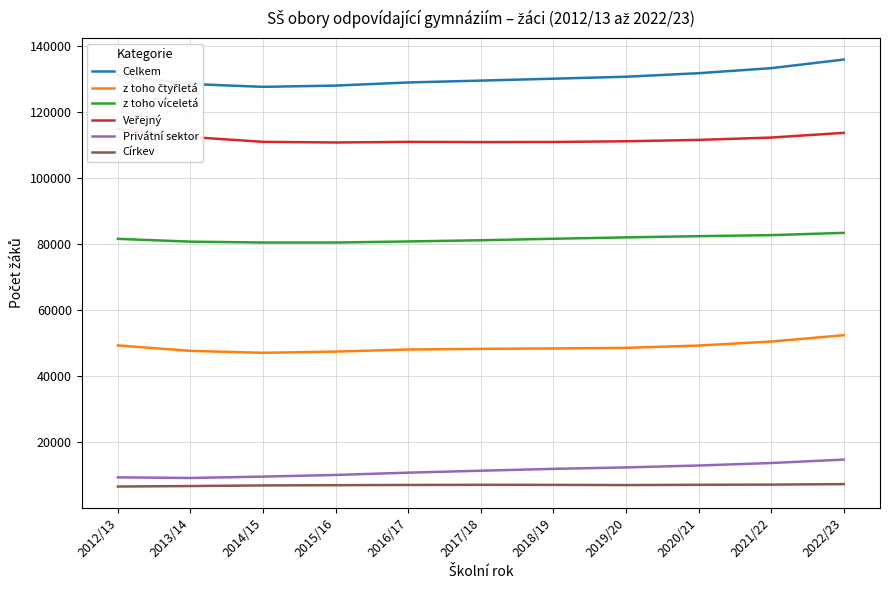

True or false: z toho čtyřletá and Privátní sektor cross at least once.

False